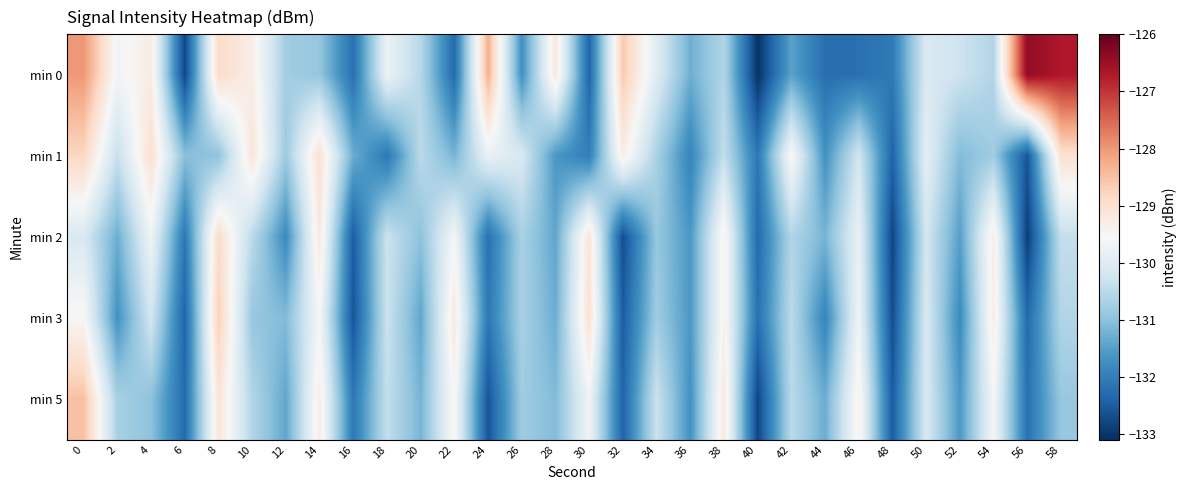

Which category has the highest value across all series?

56